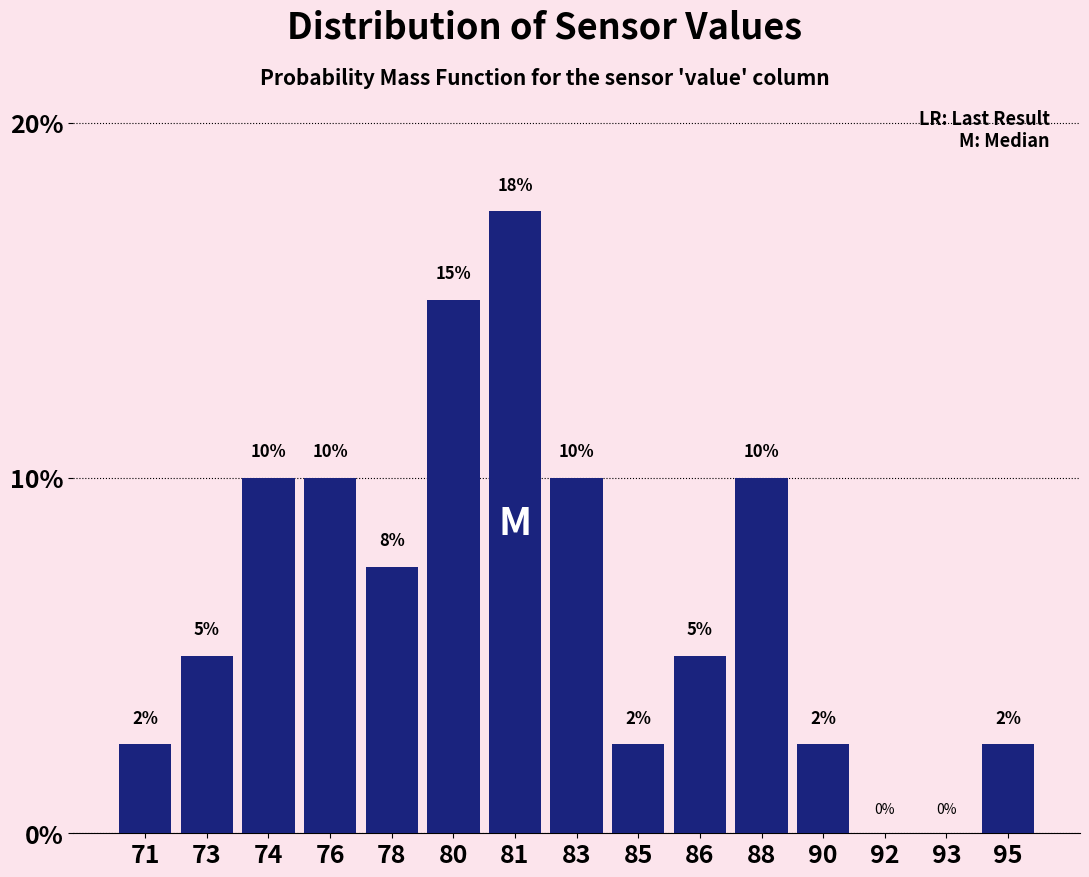

What is the sum of the values at 83 and 76?

20.0